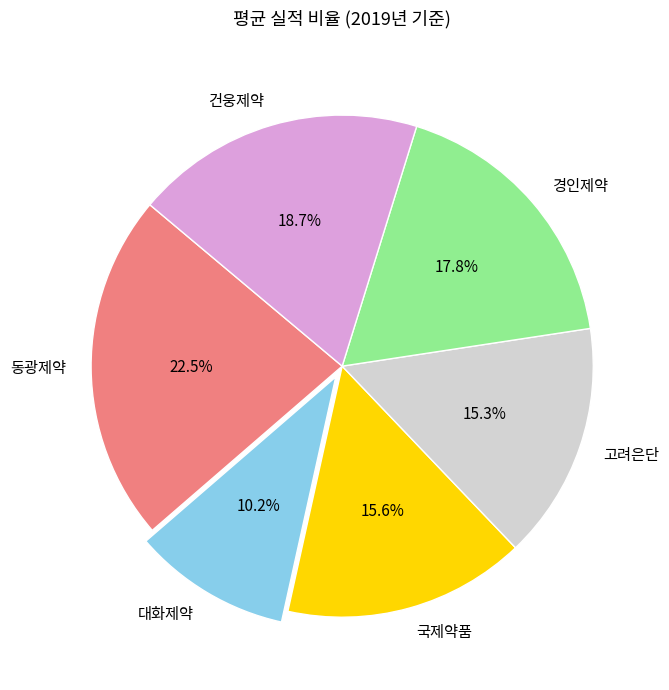

Between 대화제약 and 국제약품, which is larger?

국제약품